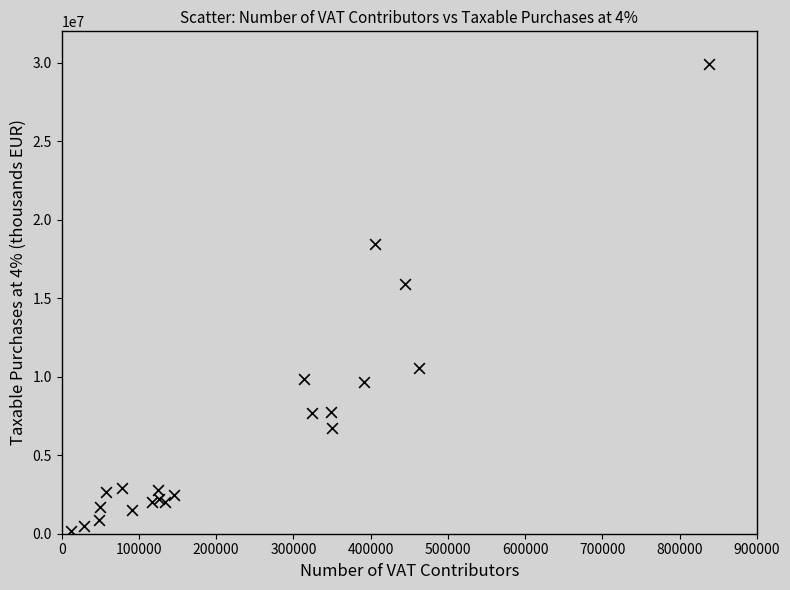

What Y value in the scatter plot is closest to 15037784?

15900157